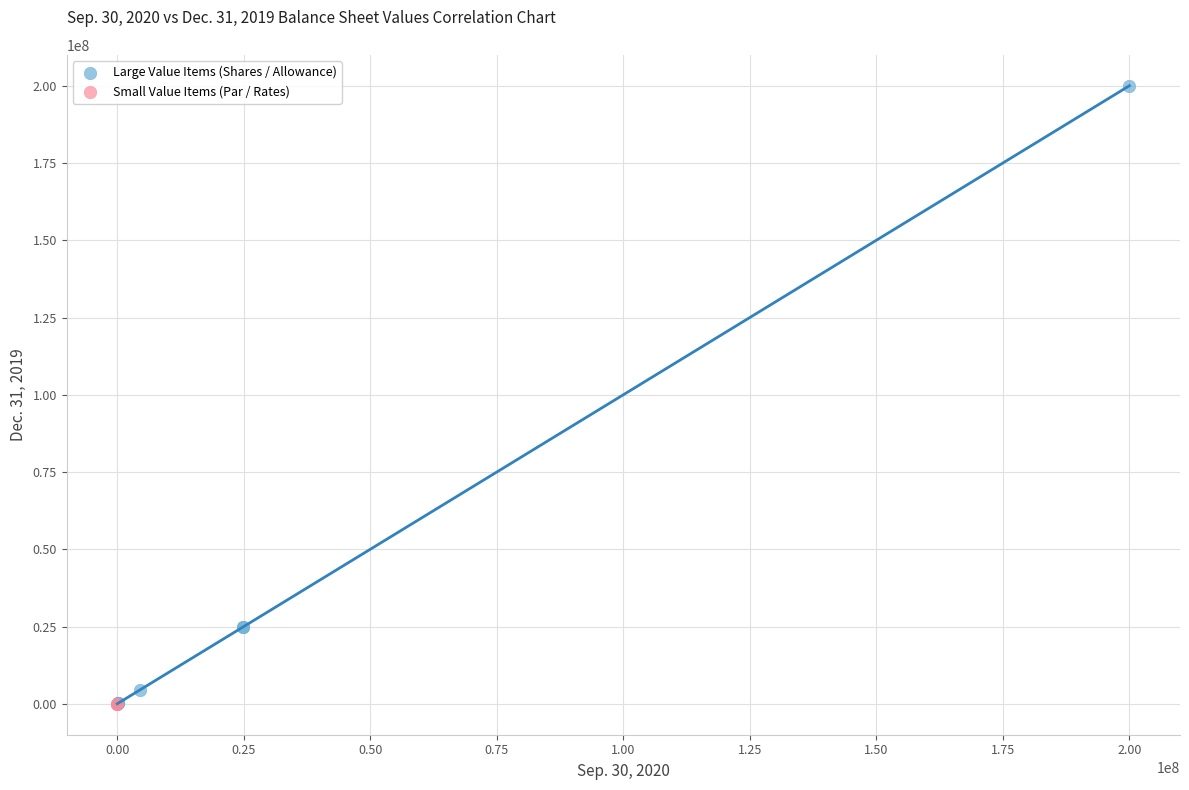

What are all the series names shown in the legend?

Large Value Items (Shares / Allowance), Small Value Items (Par / Rates)